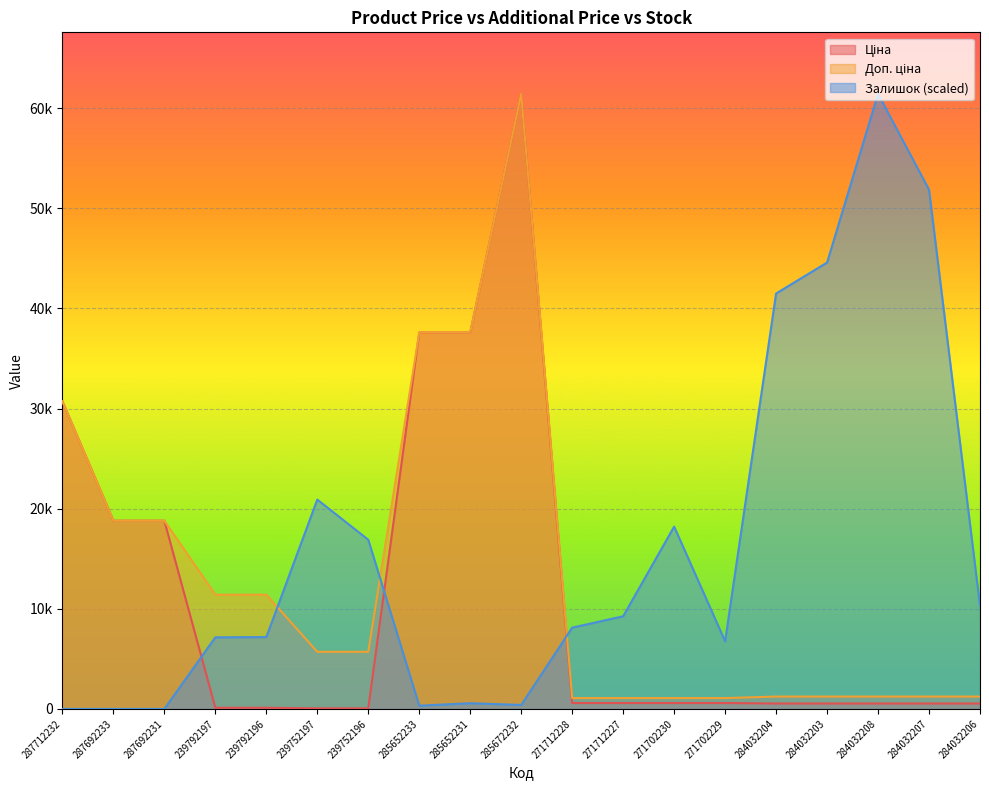

How many data points in Доп. ціна are less than 5705?

9